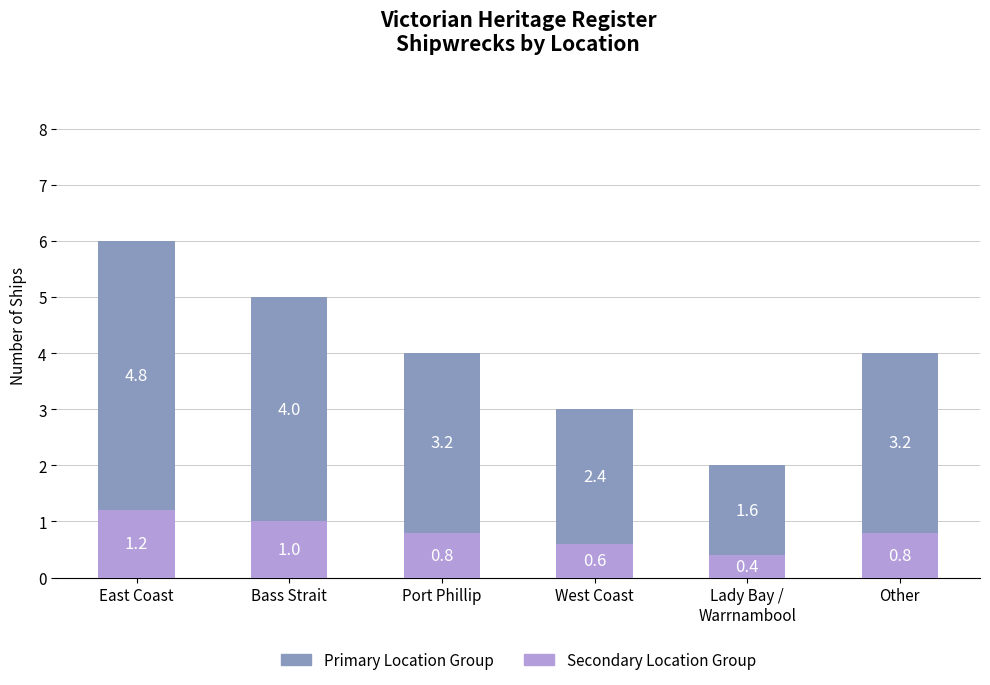

At which category is the sum across all series the highest?

East Coast